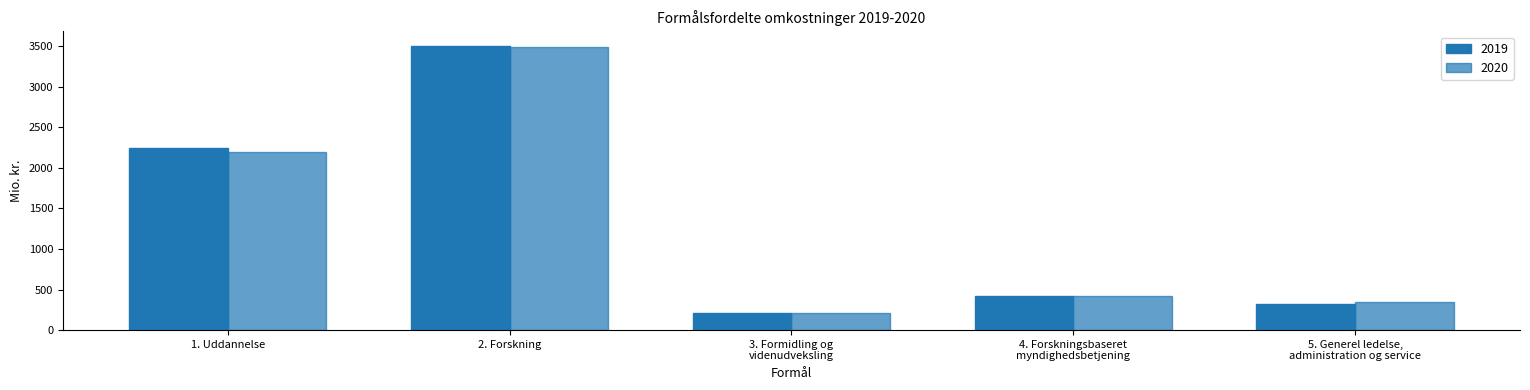

How many data points in 2020 are less than 424?

2